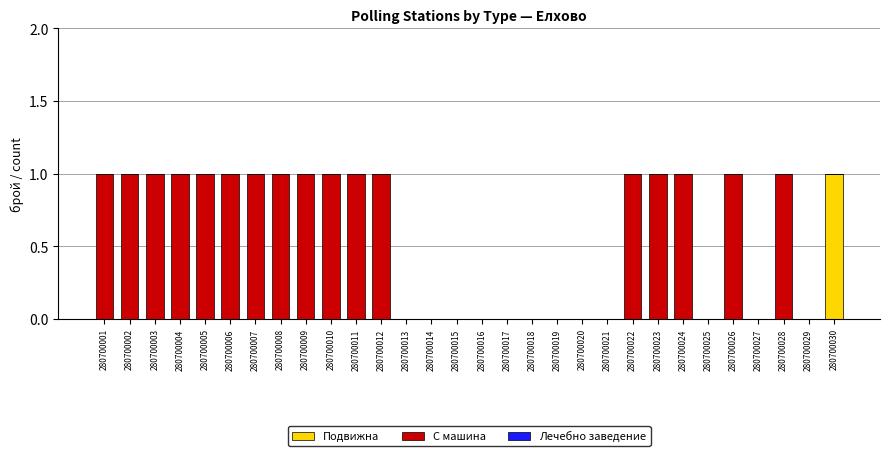

Which category has the highest value in the Подвижна series?

280700030